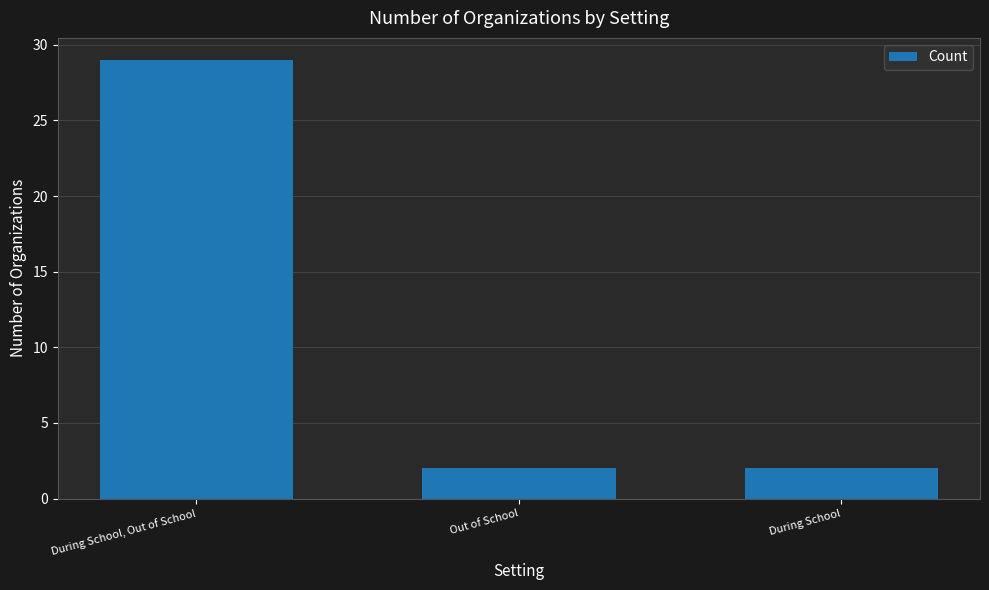

The value at During School is 2. True or false?

True